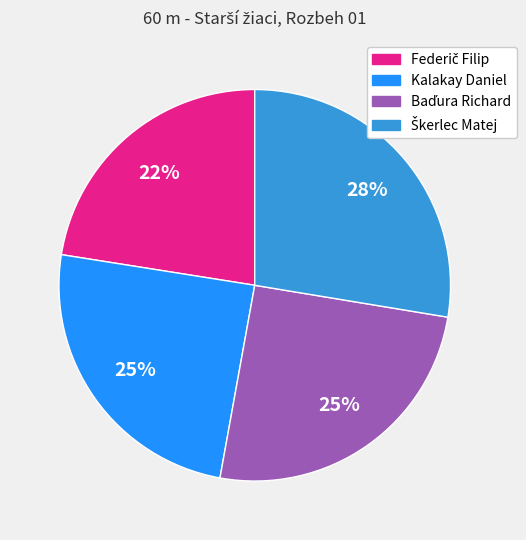

To the nearest percent, what is the average slice percentage?

25%